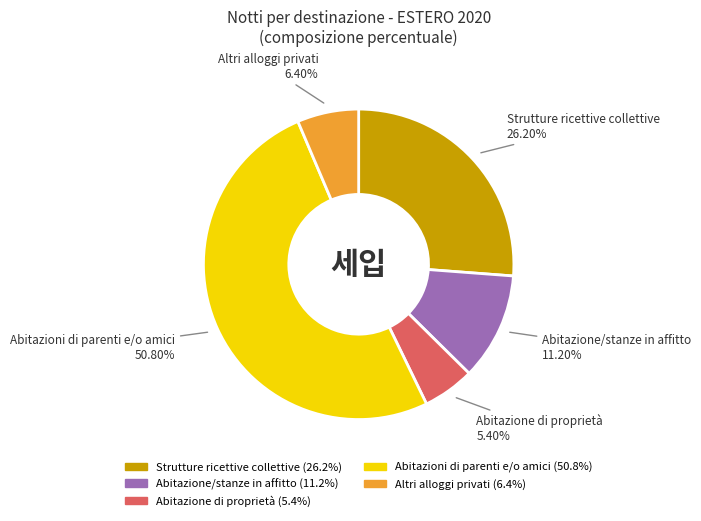

To the nearest percent, what portion does Abitazione di proprietà represent?

5%